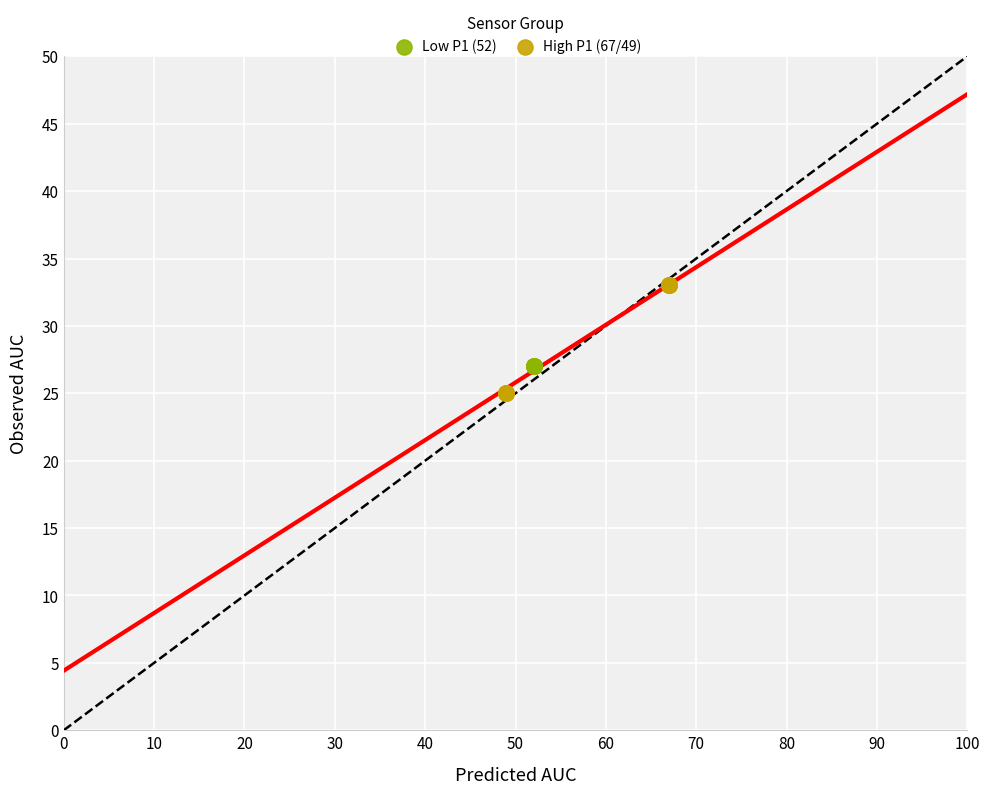

Which series reaches the maximum Y coordinate?

High P1 (67/49)